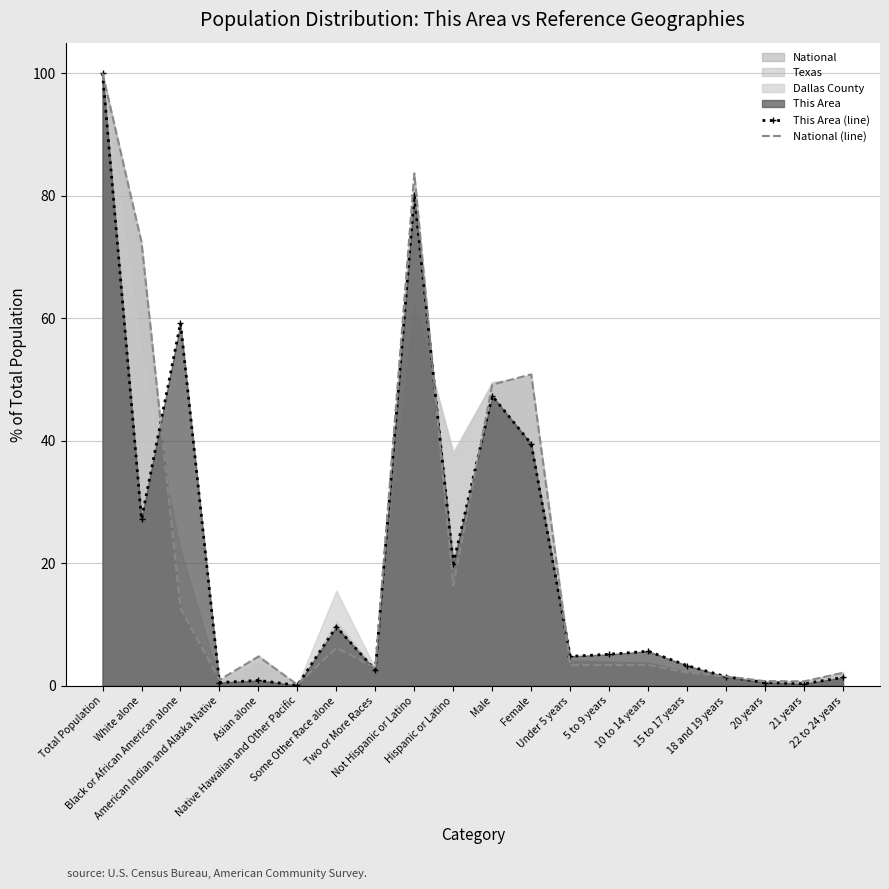

Which category has the highest value in the This Area (line) series?

Total Population